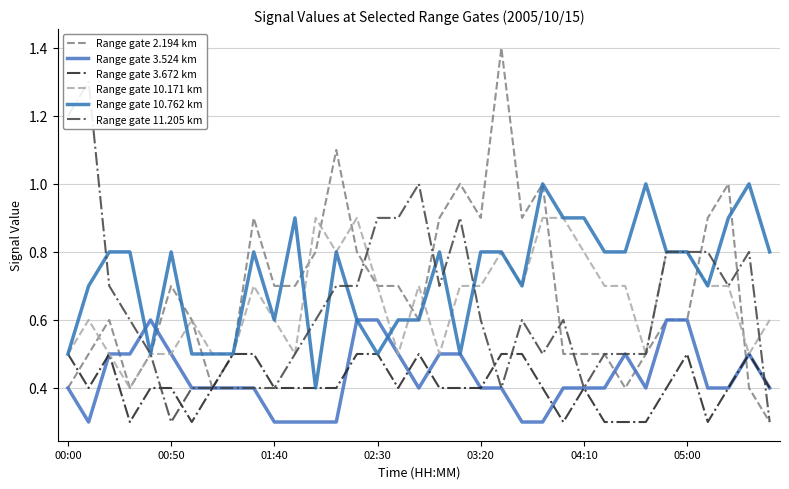

True or false: Range gate 10.762 km has more than 2 interior local peaks.

True